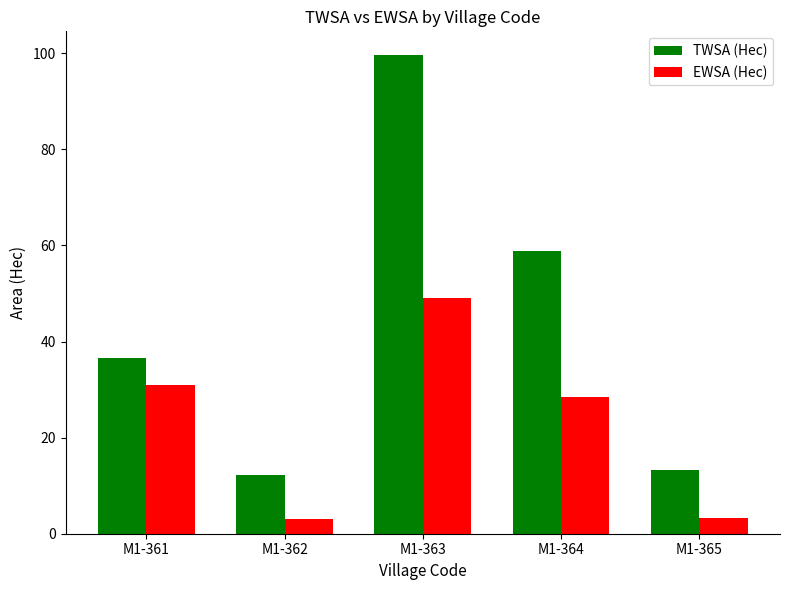

What is the difference between the highest and lowest values at M1-362?

9.1